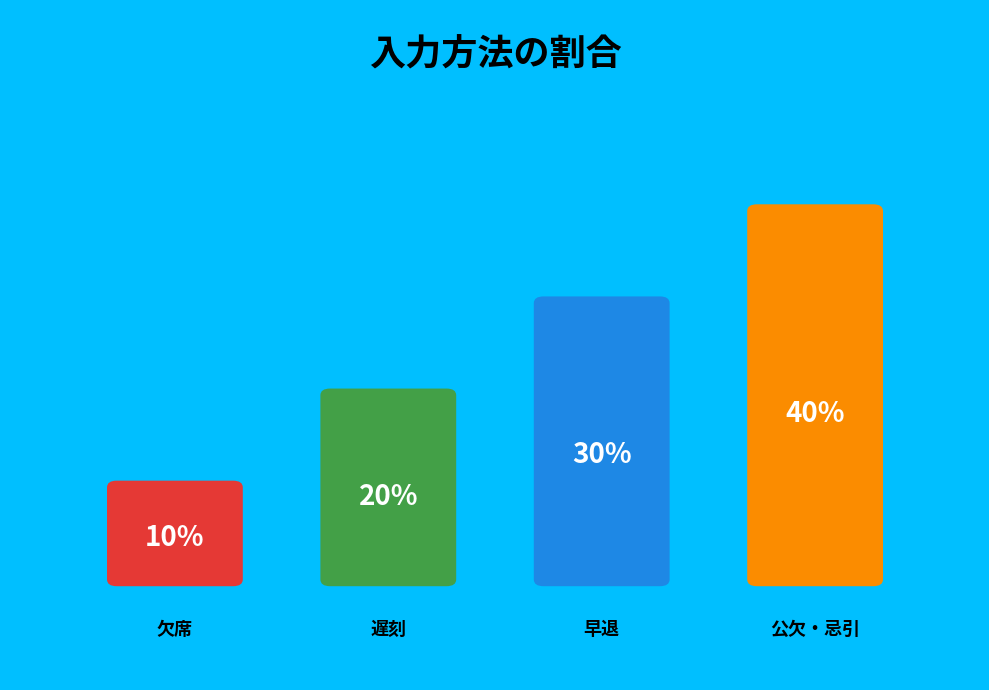

Is there any slice that represents more than half of the pie?

No